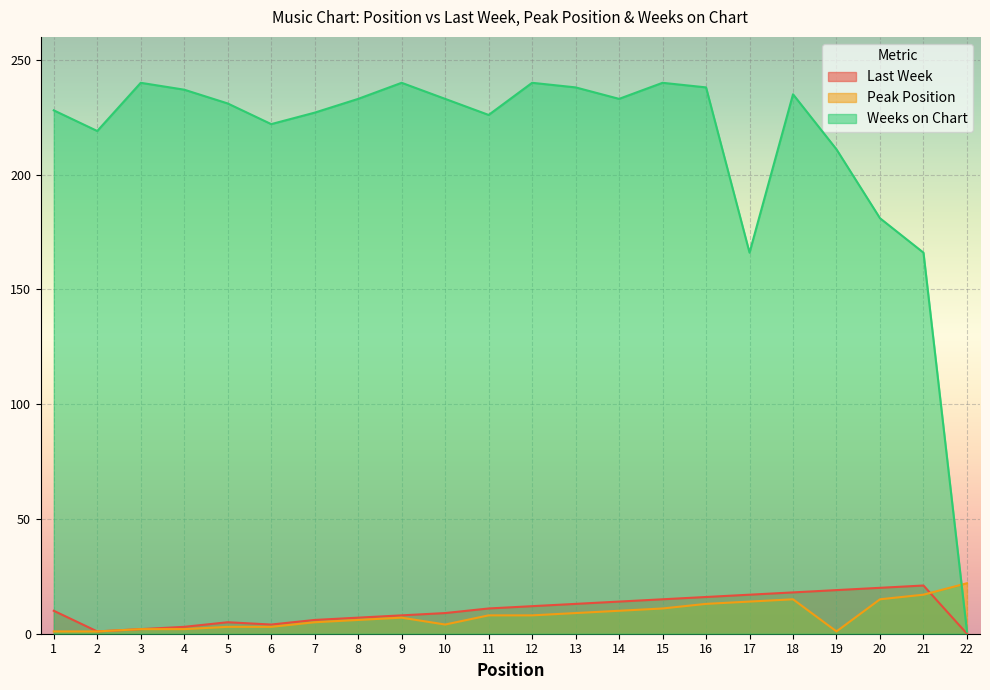

List the labels in order of Peak Position value, smallest first.

1, 2, 19, 3, 4, 5, 6, 10, 7, 8, 9, 11, 12, 13, 14, 15, 16, 17, 18, 20, 21, 22